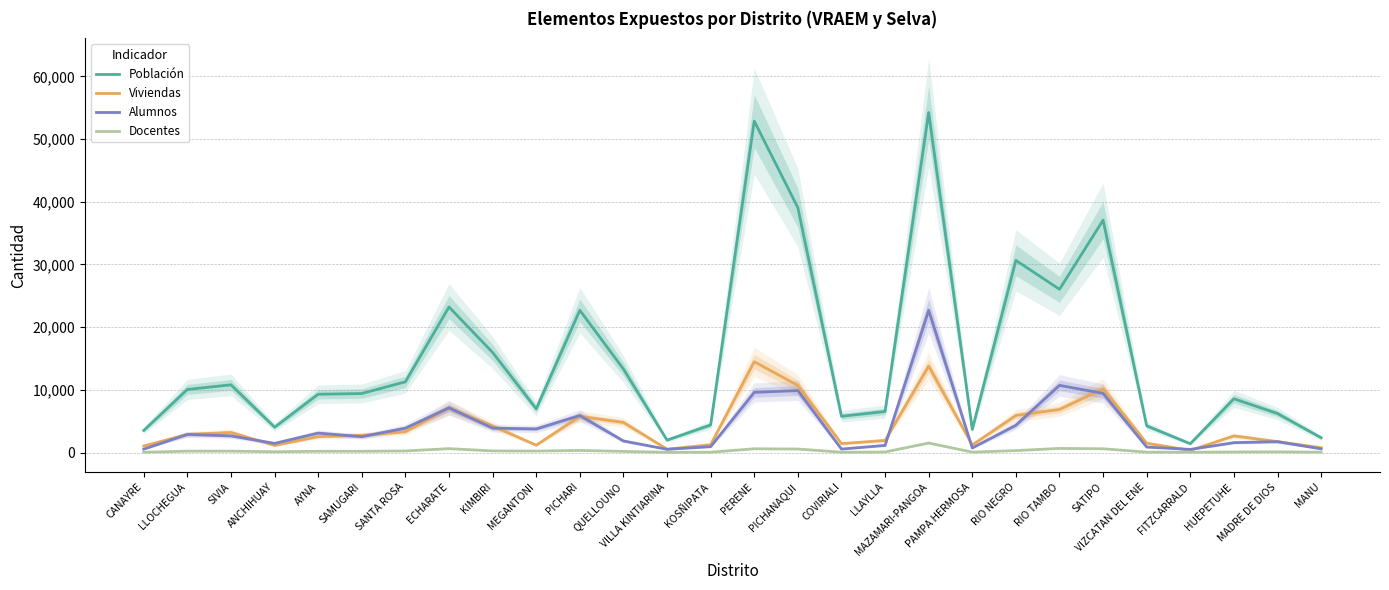

What is the label of the 2nd point from the right?

MADRE DE DIOS